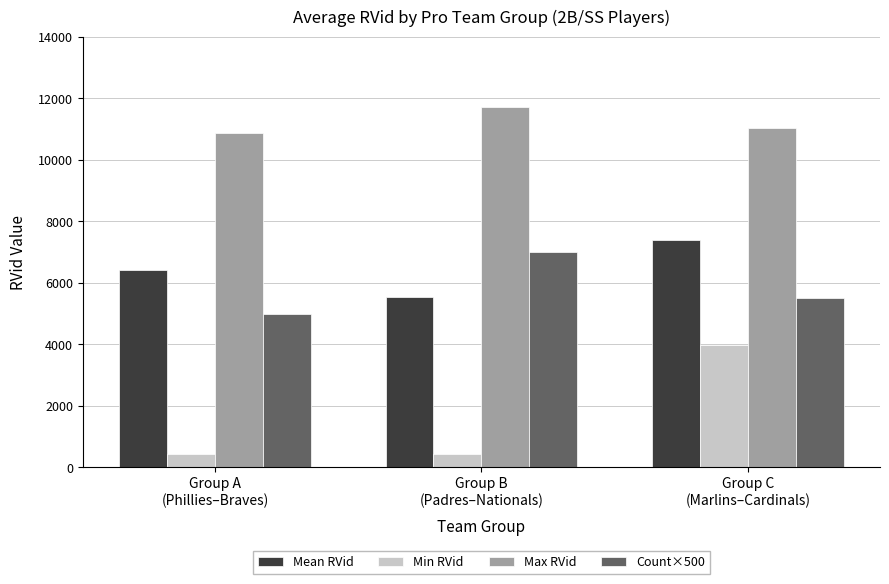

Are the bars grouped side by side (vs. stacked)?

Yes